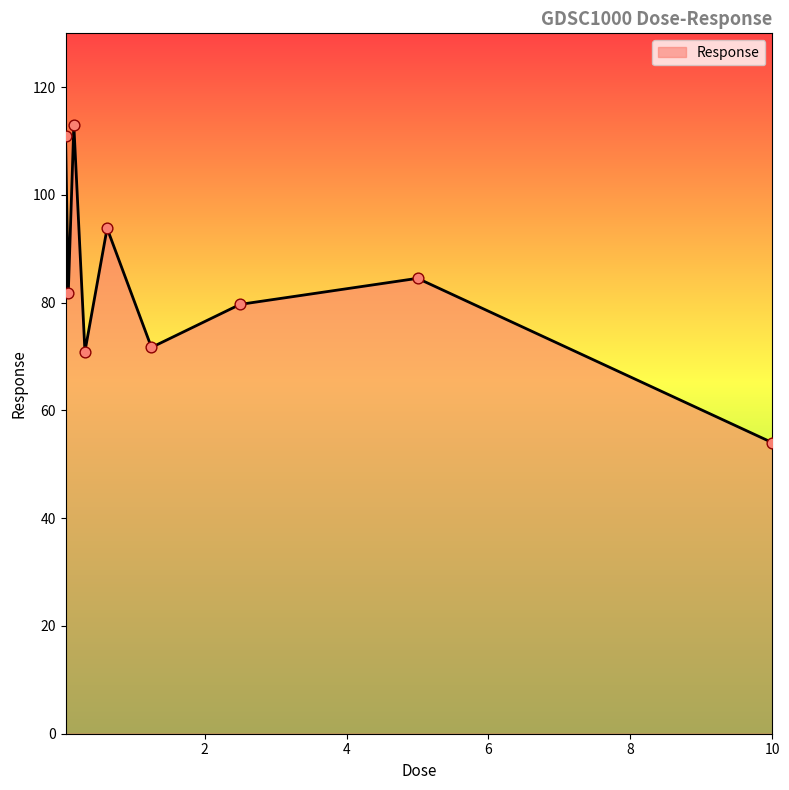

What is the smallest value displayed?

54.0